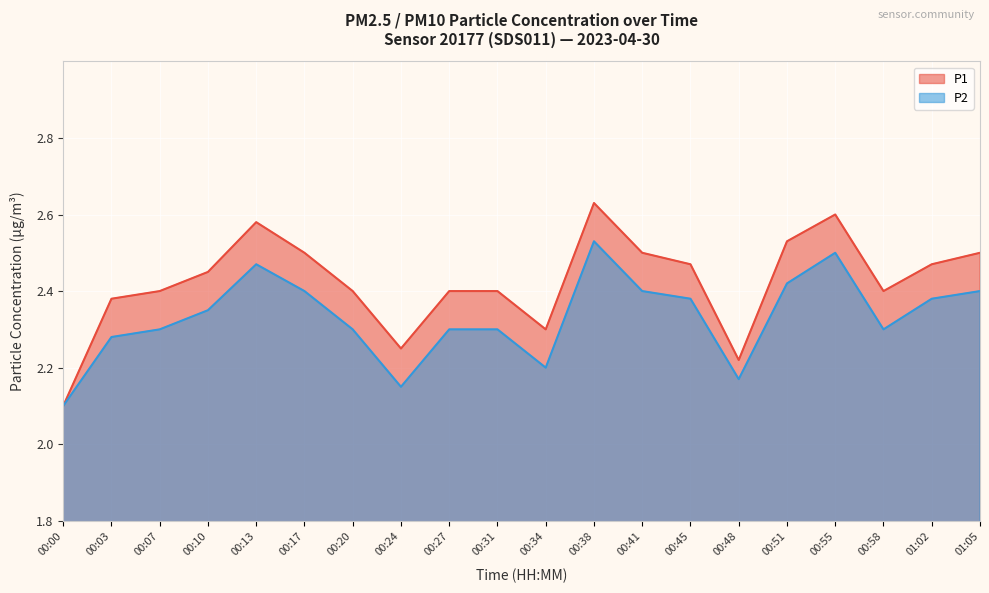

What is the difference between the maximum and second lowest values in the P1 series?

0.4